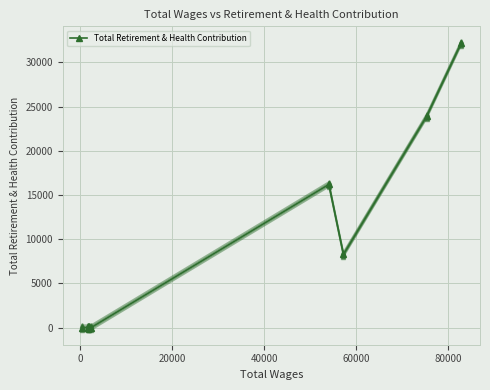

What is the sum of all values?

80514